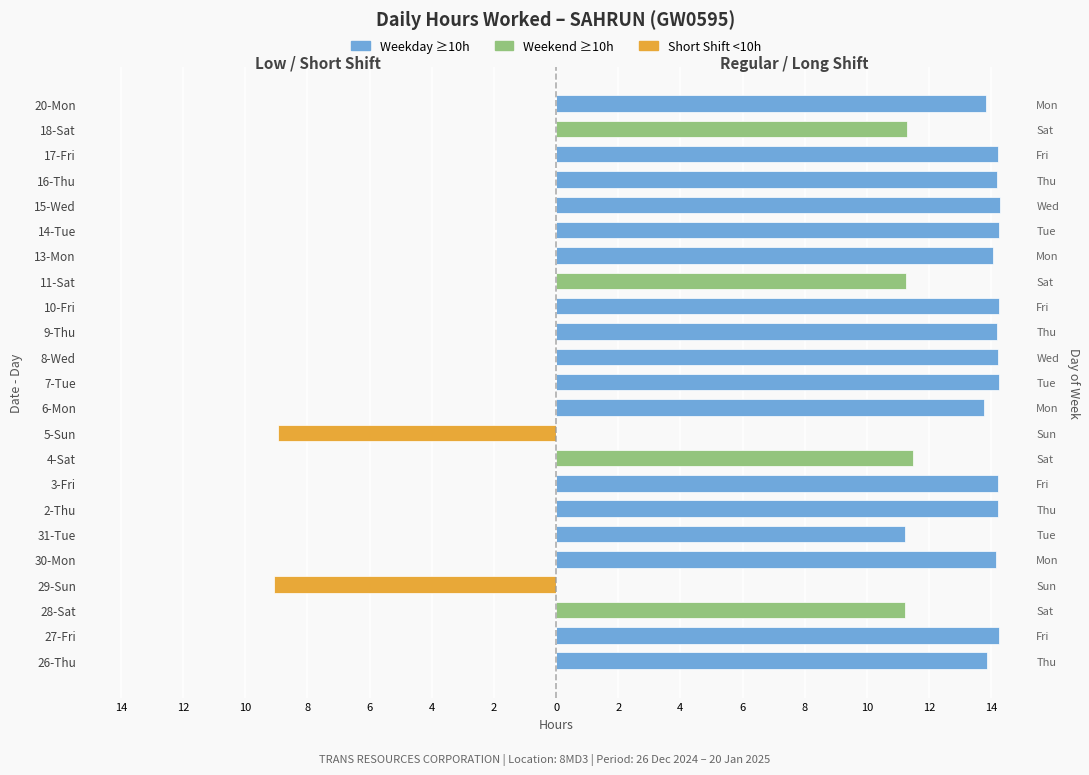

The Weekday (≥10h) series shows 4.7 at 17-Fri. True or false?

False